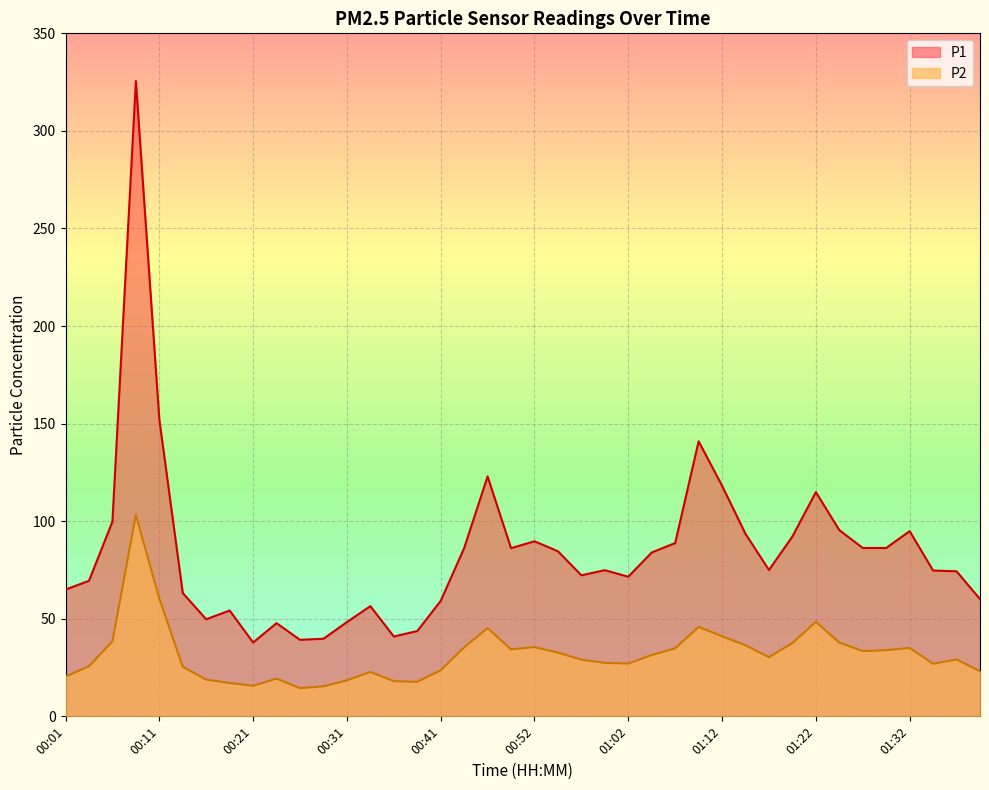

Which series changed the most between 00:16 and 01:27?

P1